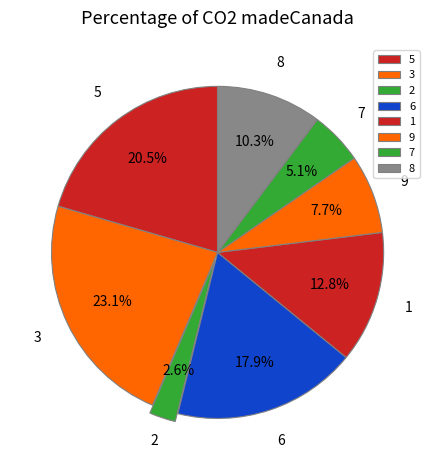

How many segments does this pie chart have?

8